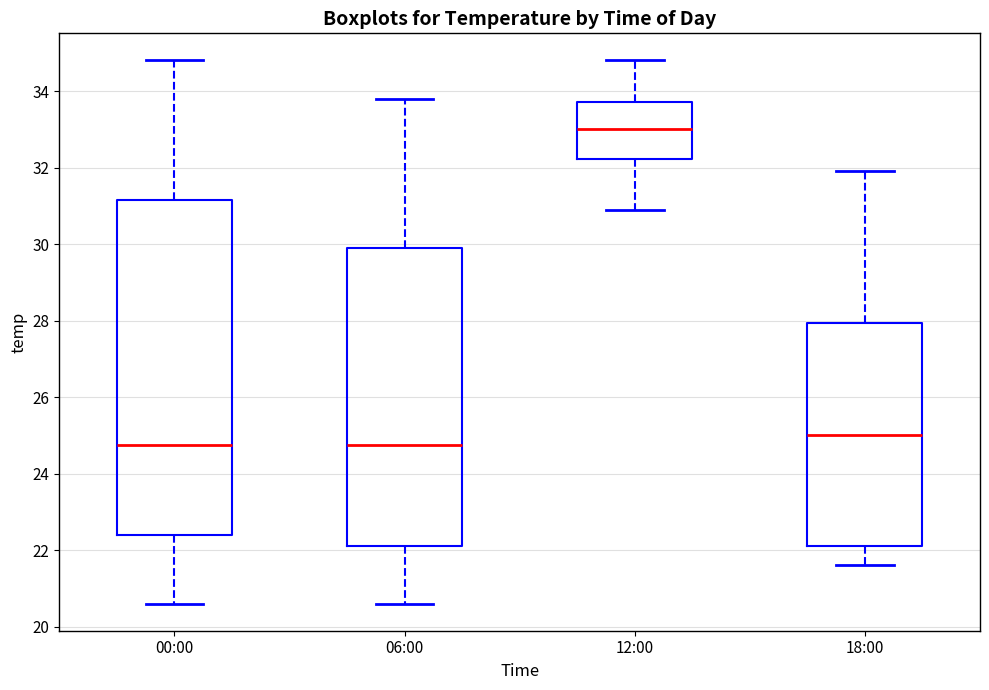

Reading left to right, transcribe this box plot: for each box, give where its median line is, the range the box spans, and where its two whiskers end, as read against the y-axis. The values are not printed on the chart, so give them approximately, as read against the axis.

00:00: median 24.8, box 22.4 to 31.2, whiskers 20.6 to 34.8
06:00: median 24.8, box 22.2 to 30.0, whiskers 20.6 to 33.8
12:00: median 33.0, box 32.2 to 33.8, whiskers 31.0 to 34.8
18:00: median 25.0, box 22.2 to 28.0, whiskers 21.6 to 32.0